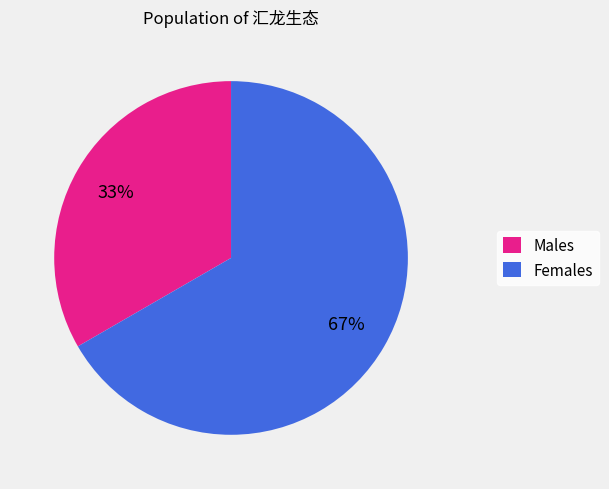

Is the sum of Females and Males greater than half?

Yes